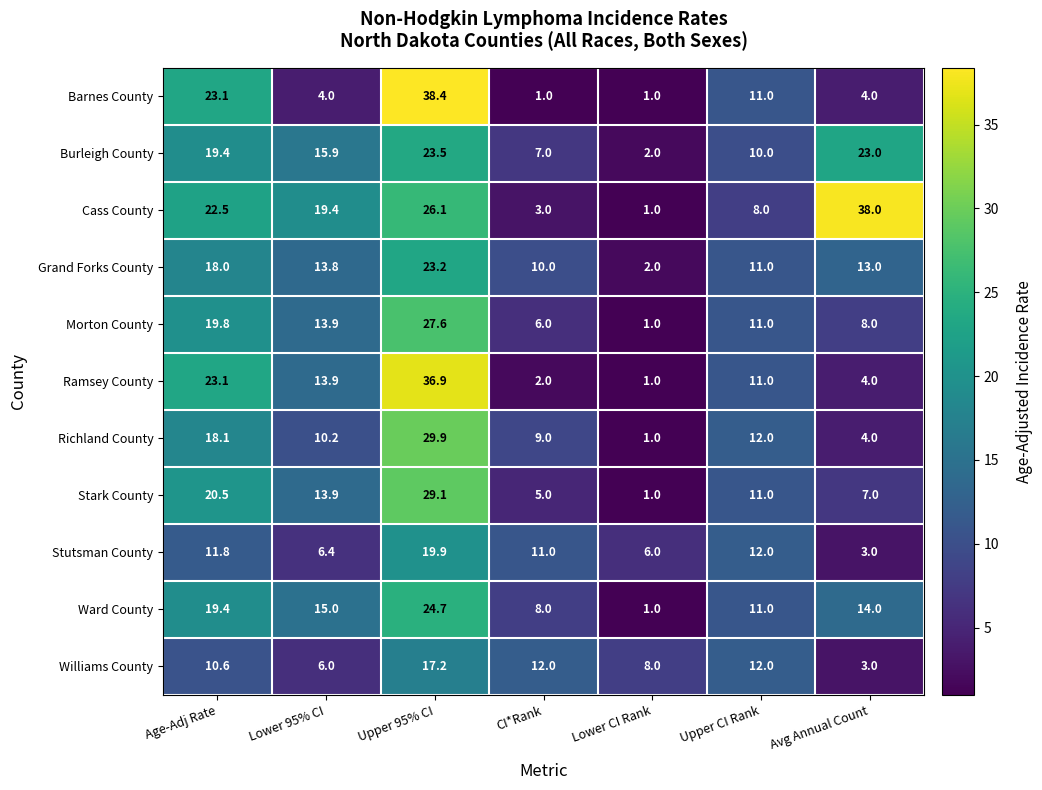

List the series in order of their peak value, highest first.

Barnes County, Cass County, Ramsey County, Richland County, Stark County, Morton County, Ward County, Burleigh County, Grand Forks County, Stutsman County, Williams County